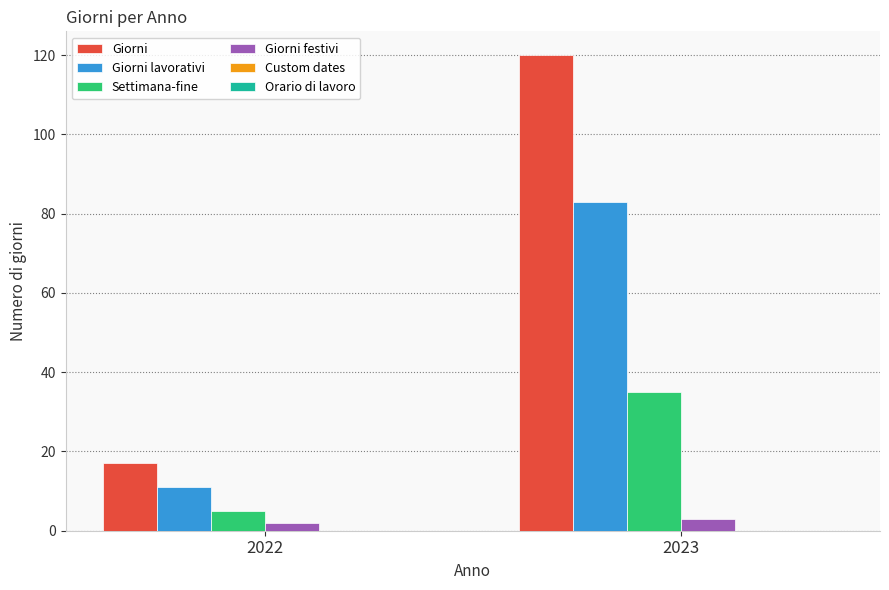

What is the difference between the Giorni lavorativi values at 2022 and 2023?

72